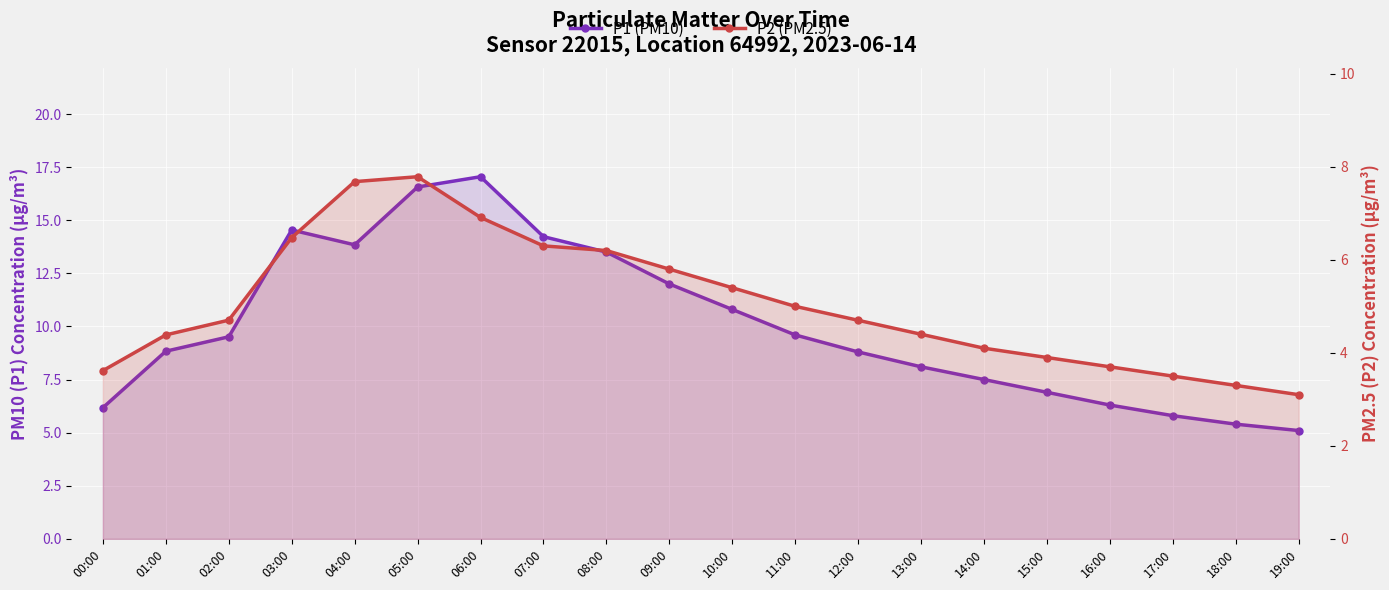

How many categories are shown in the chart?

20